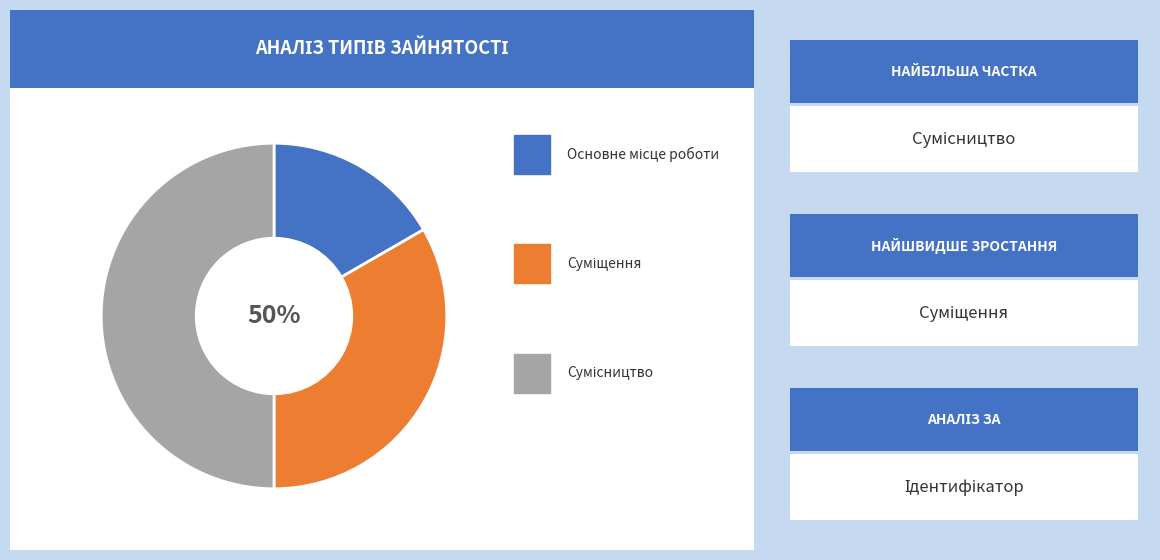

To the nearest percent, what is the combined percentage of Основне місце роботи and Суміщення?

50%